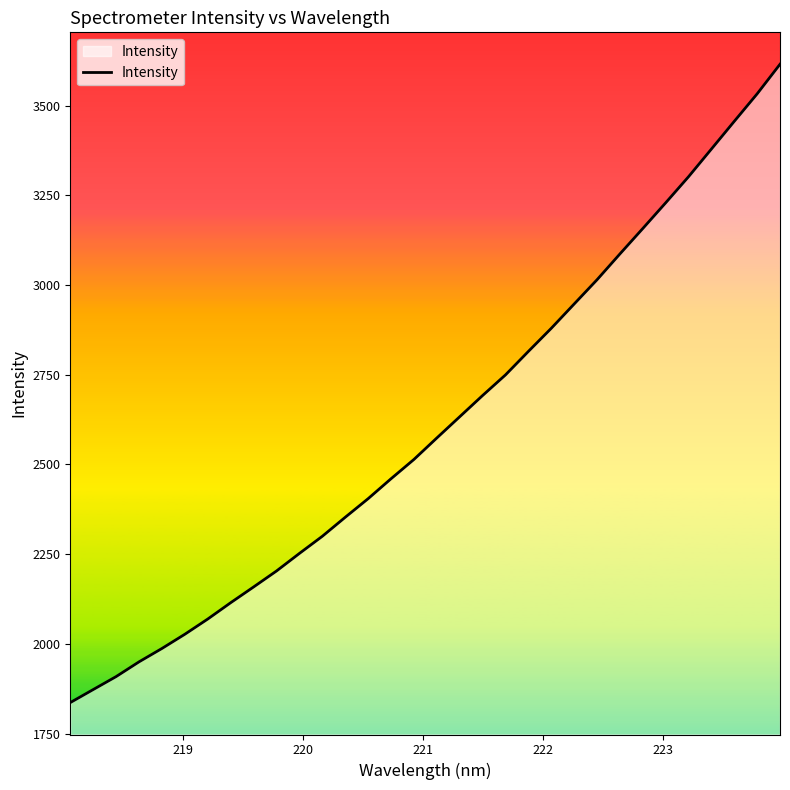

What is the maximum value shown in the chart?

3614.9